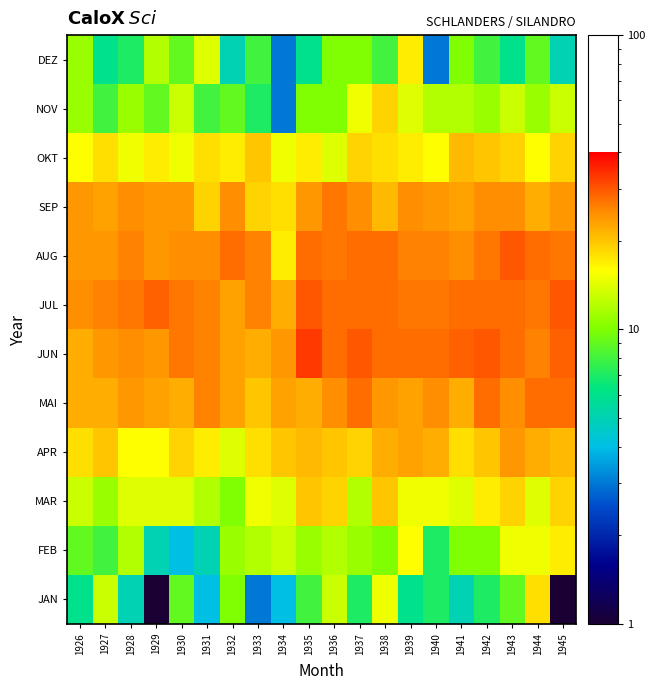

What is the total value across all series at 1941?

217